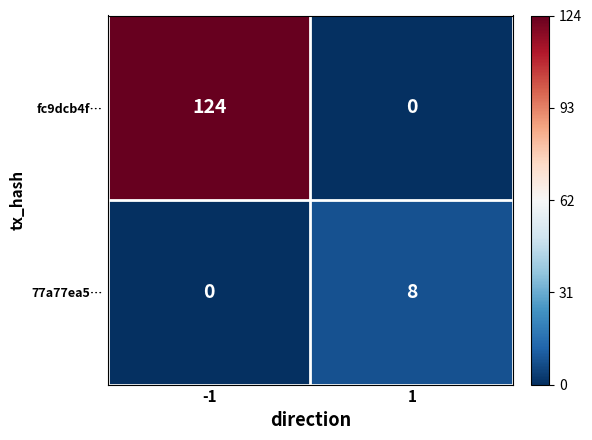

Reading left to right, list all the values displayed in this chart.

fc9dcb4f…: -1=124	1=0
77a77ea5…: -1=0	1=8